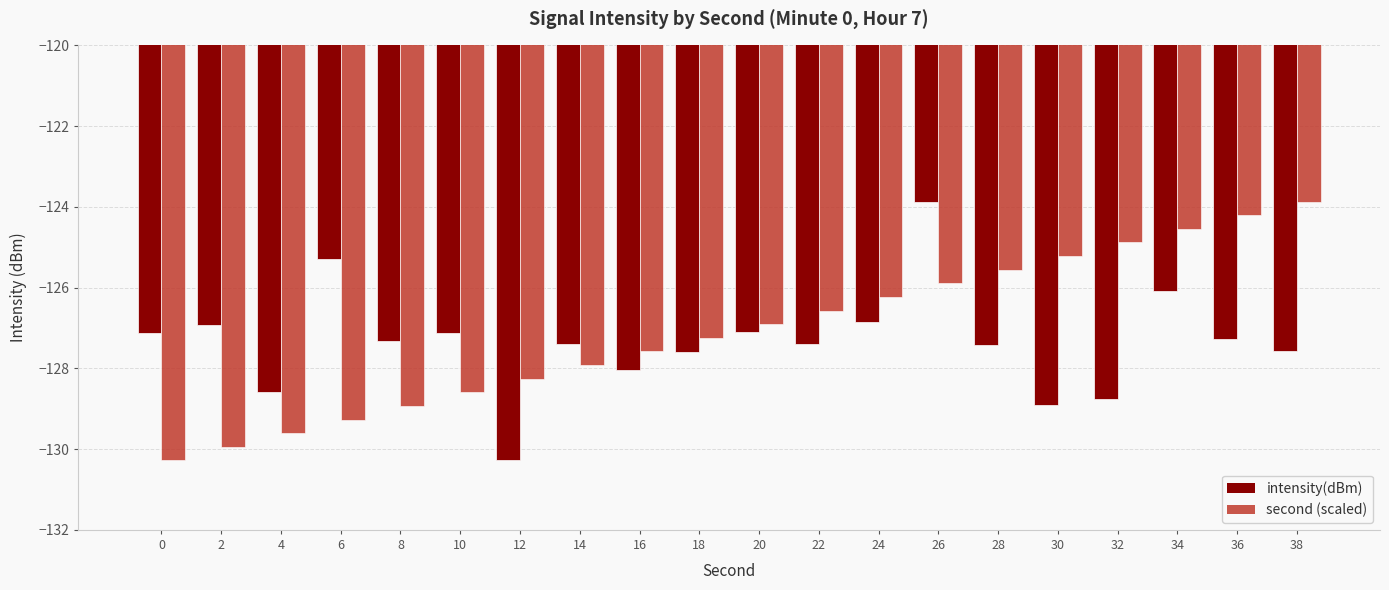

At how many categories does at least one series exceed -129?

20